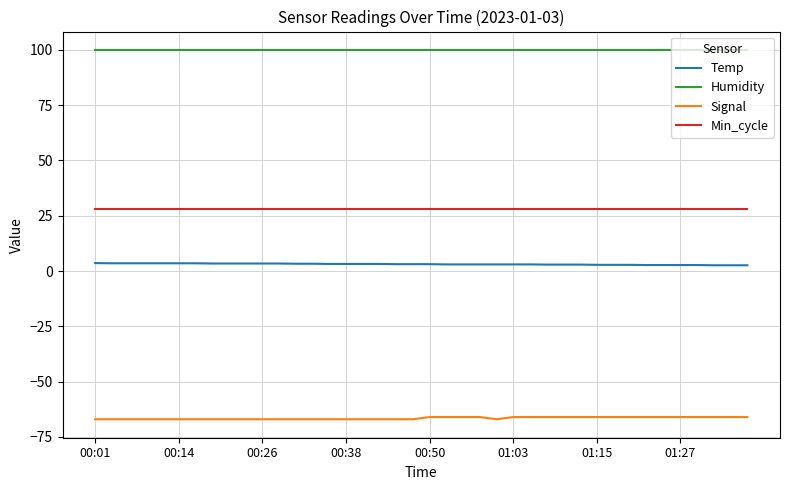

How many distinct data groups are displayed?

4